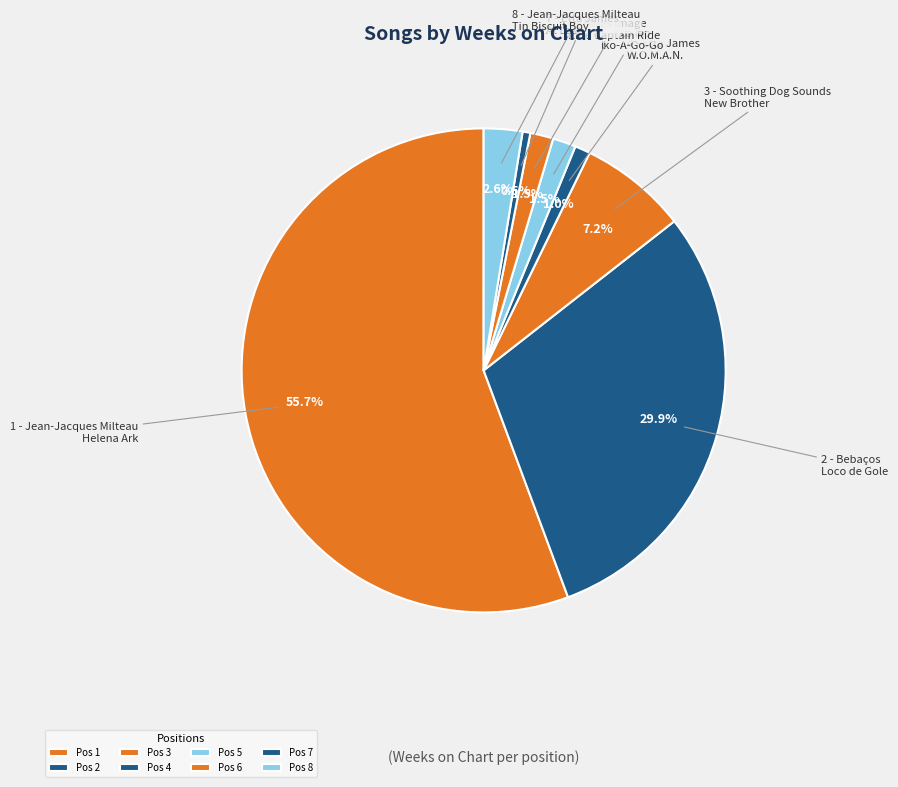

Is there any slice that represents more than half of the pie?

Yes